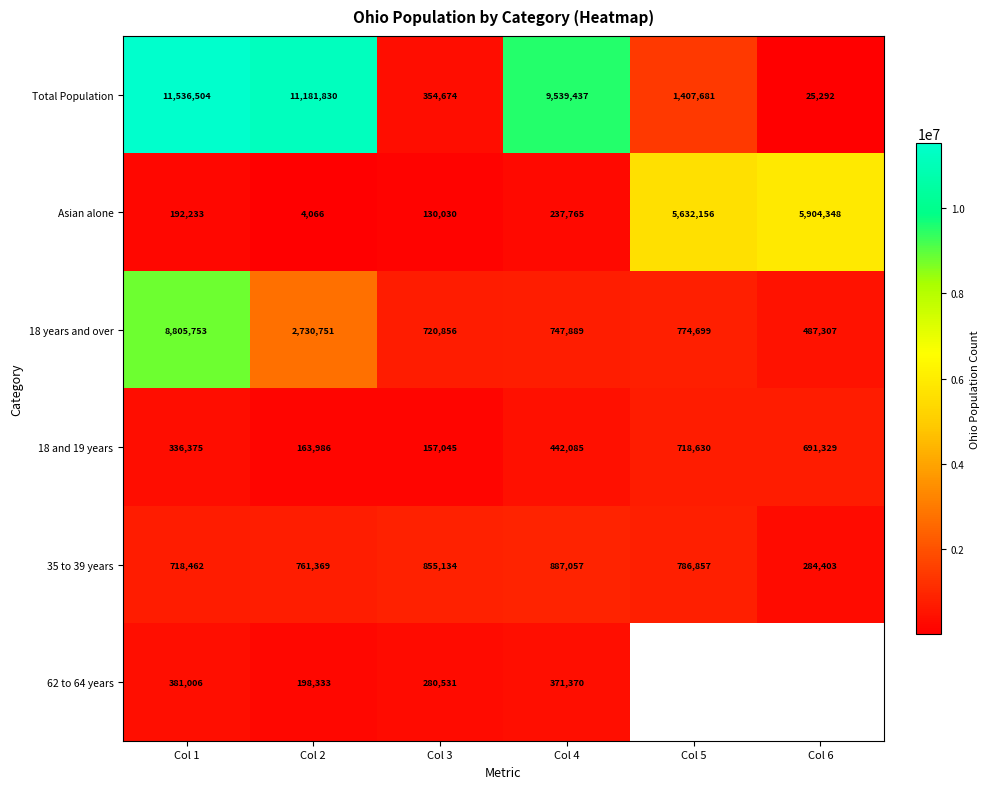

At which label is 18 years and over closest to 4646530?

Col 2